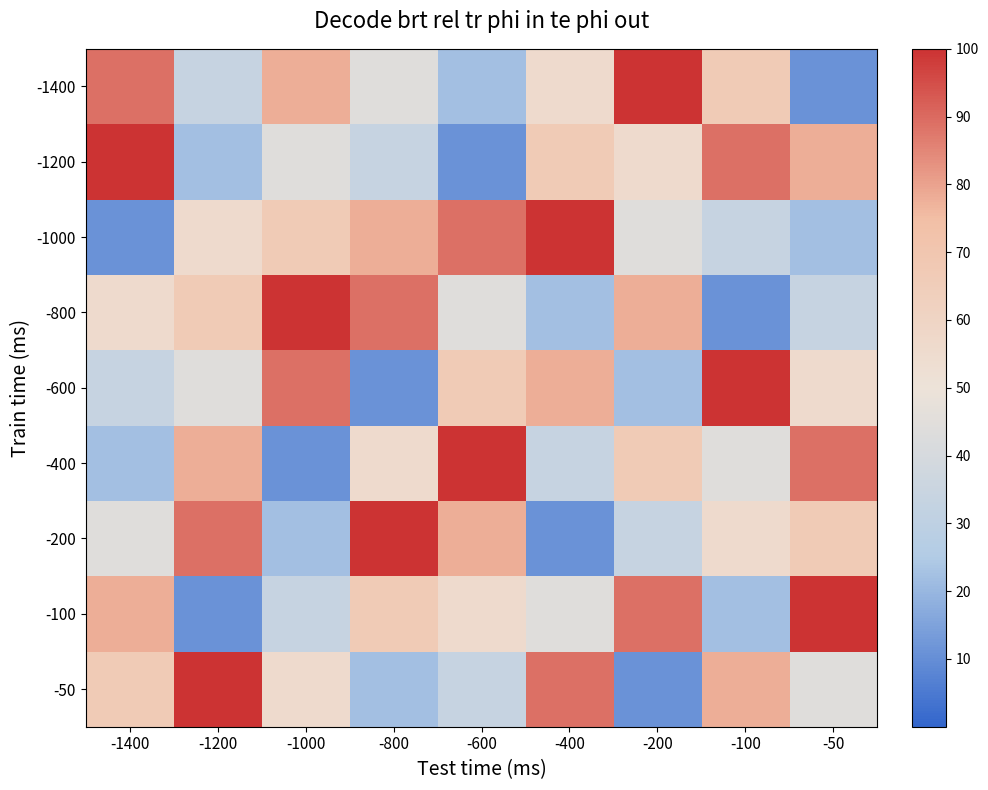

Rank the series by their maximum value, from highest to lowest.

-1400, -1200, -1000, -800, -600, -400, -200, -100, -50